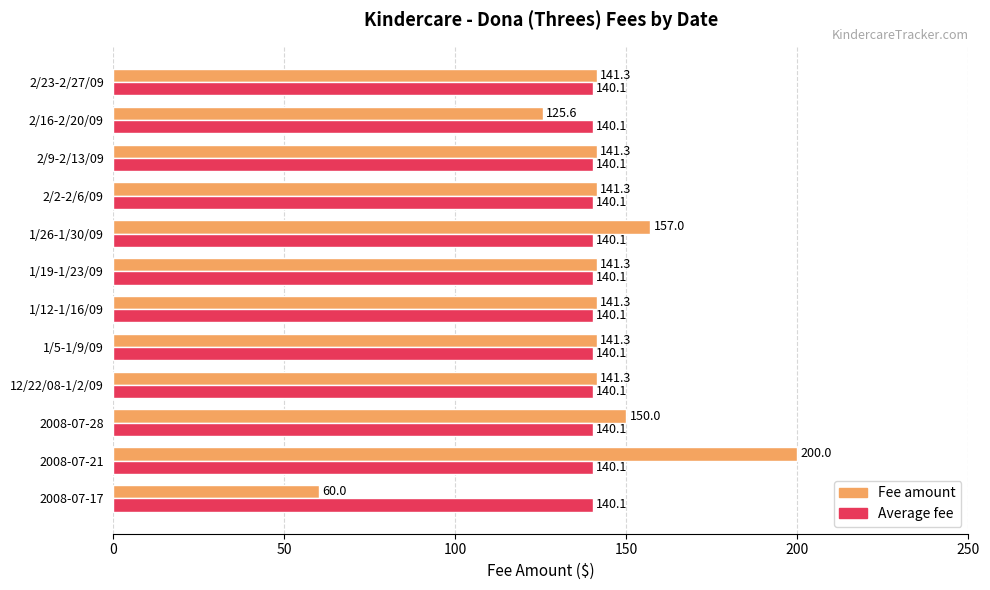

Is the value of Fee amount at 2/2-2/6/09 greater than the value of Average fee at 12/22/08-1/2/09?

Yes